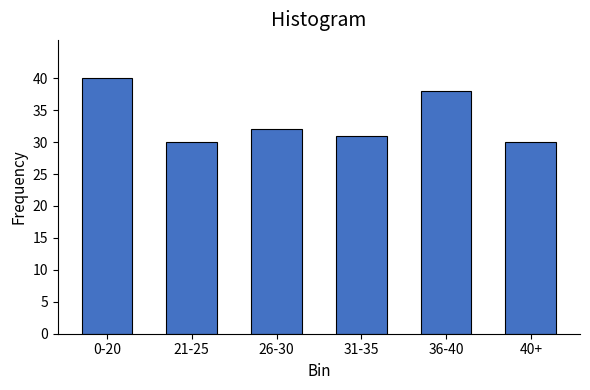

Reading left to right, transcribe all the data shown in this chart.

40	30	32	31	38	30